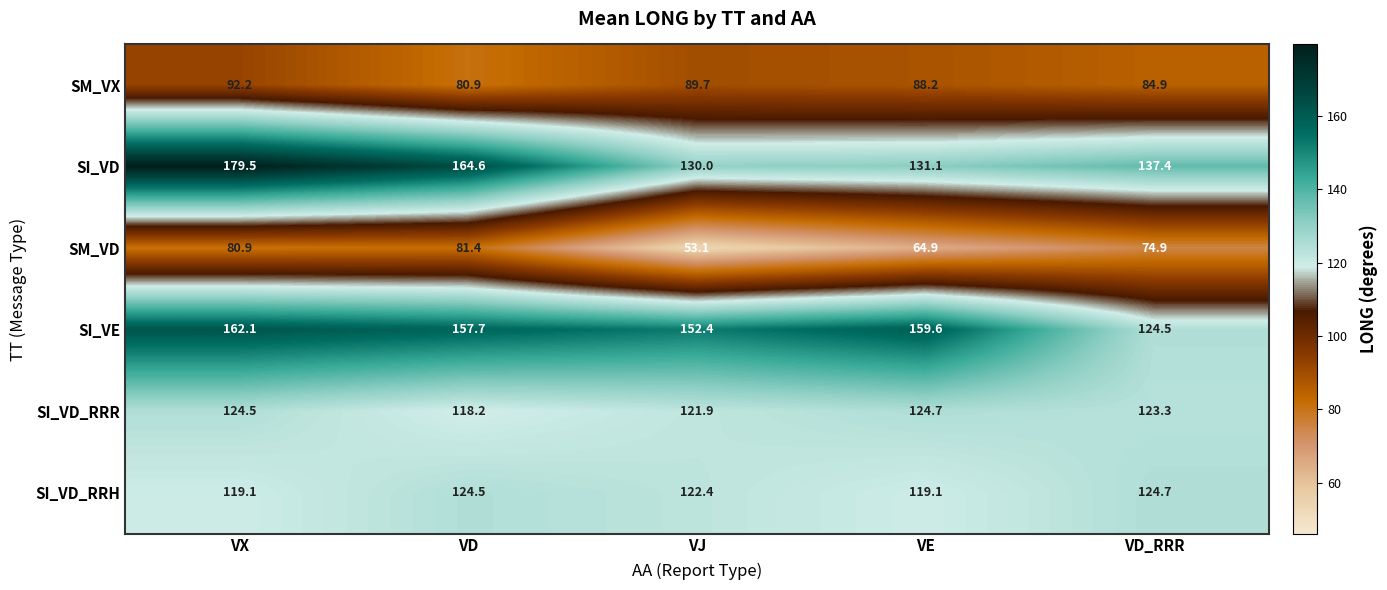

Rank the series at VD from highest to lowest value.

SI_VD, SI_VE, SI_VD_RRH, SI_VD_RRR, SM_VD, SM_VX